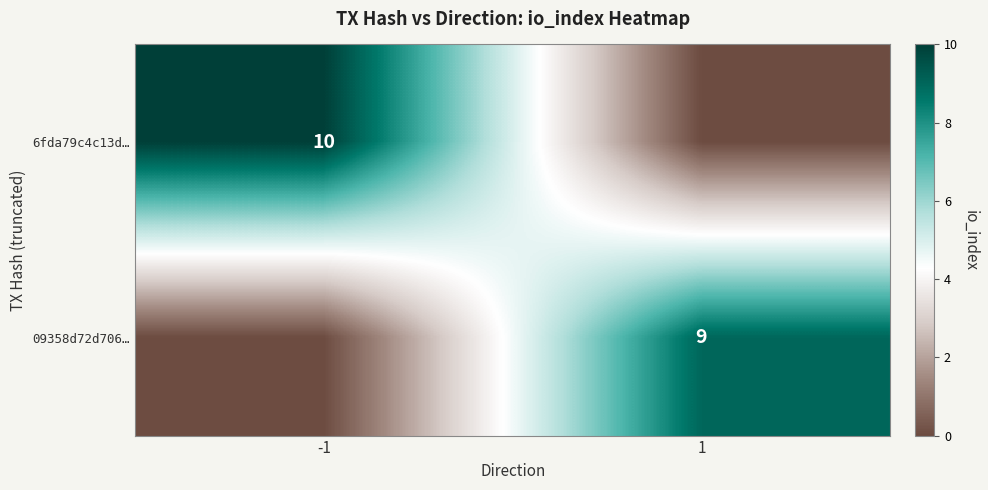

True or false: 09358d72d706… has a value of 4 at 1.

False